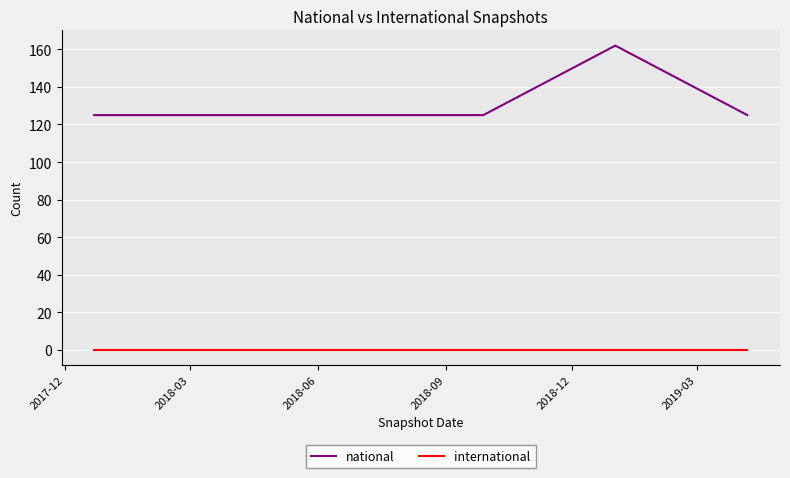

Reading left to right, transcribe all the data shown in this chart.

national: 125	125	125	125	162	125
international: 0	0	0	0	0	0